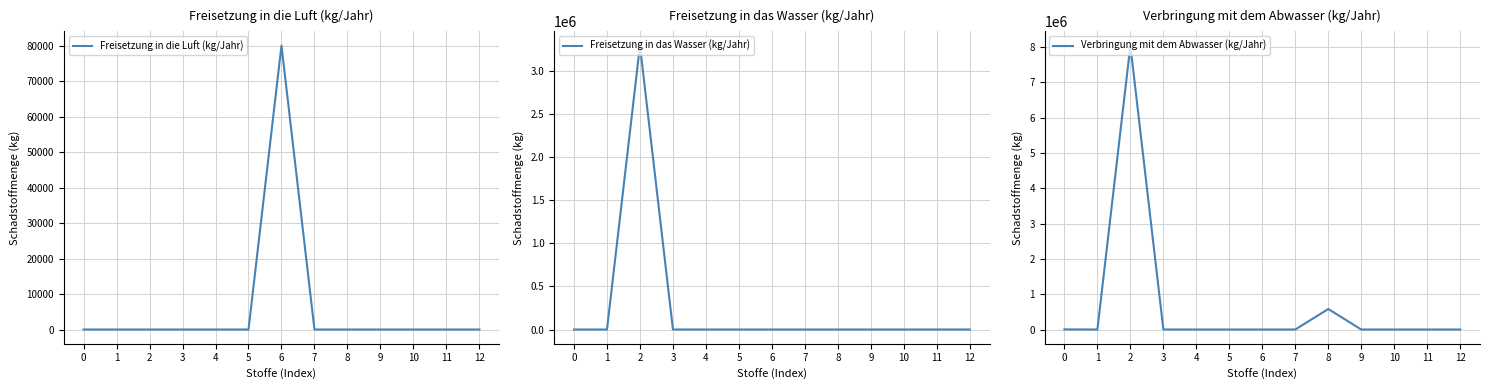

What is the difference between the Verbringung mit dem Abwasser (kg/Jahr) values at 5 and 9?

246